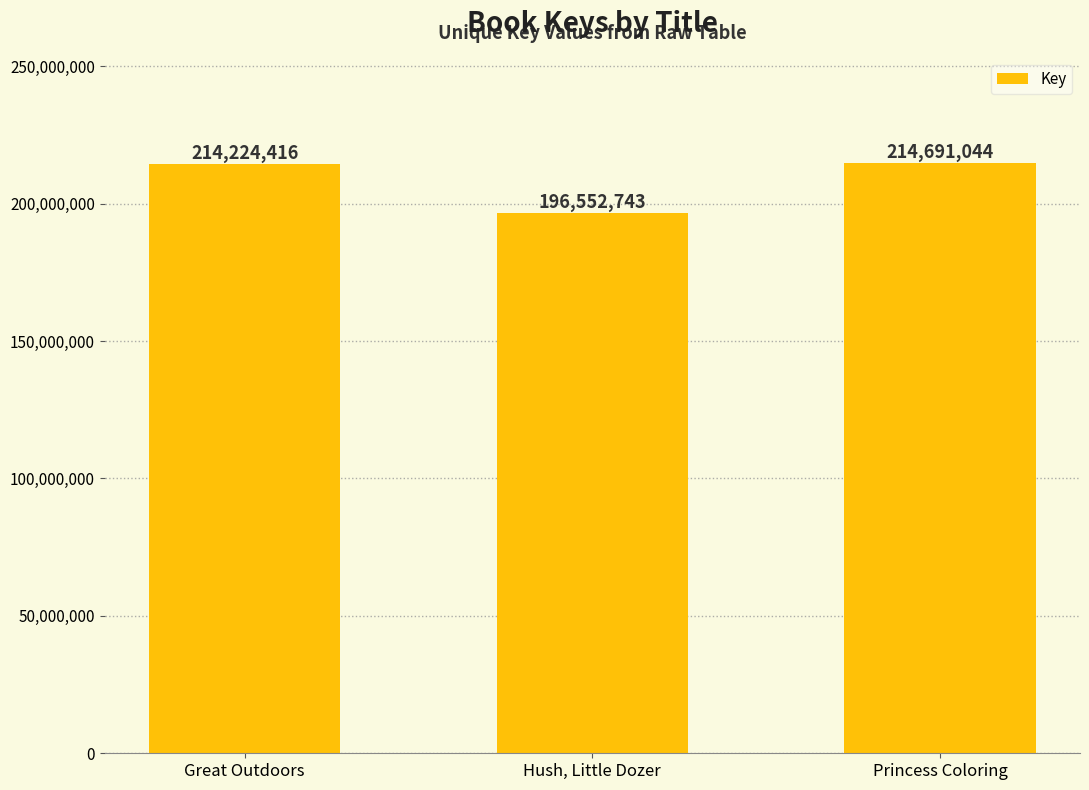

What is the value of the 2nd bar from the left?

196552743